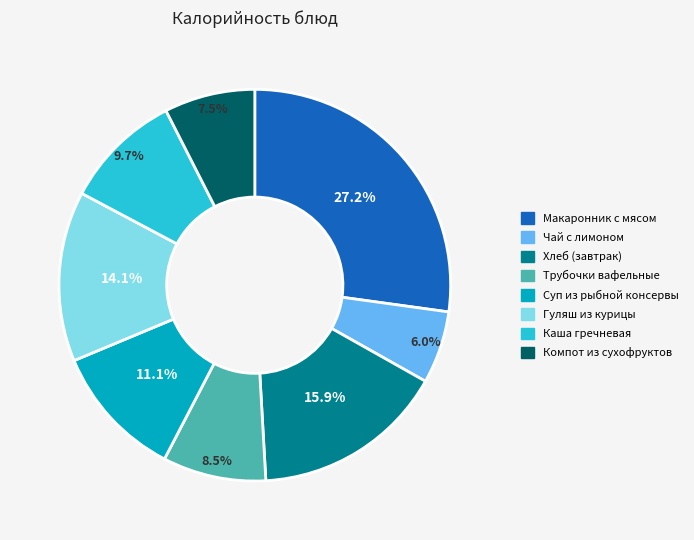

Is Хлеб (завтрак) the majority of the pie?

No